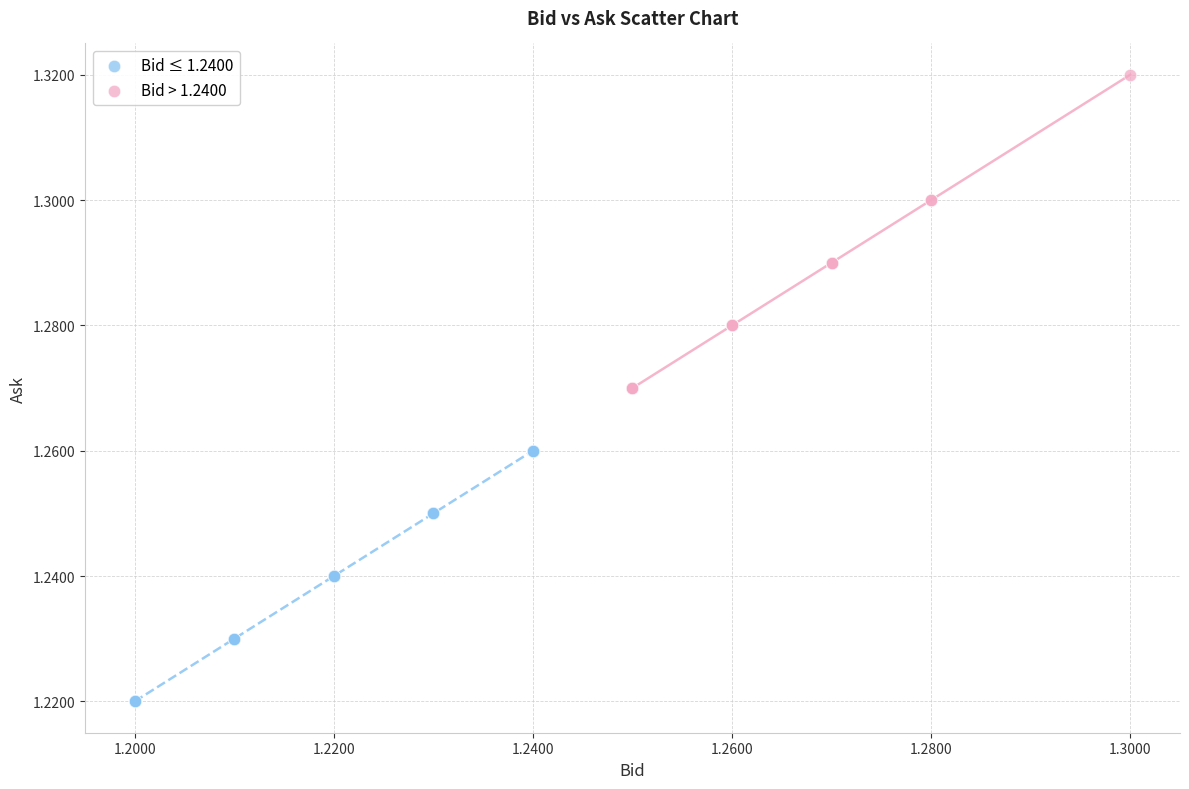

Which series has the largest Y range (max minus min)?

Bid > 1.2400